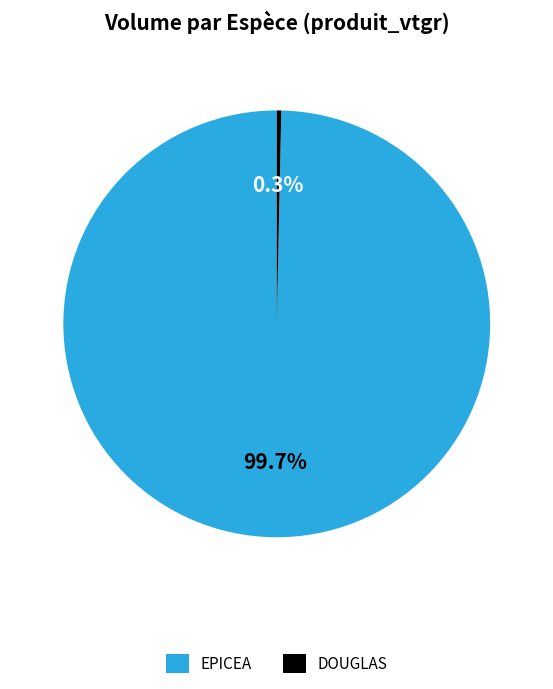

Is it true that EPICEA is 100% of the pie?

True